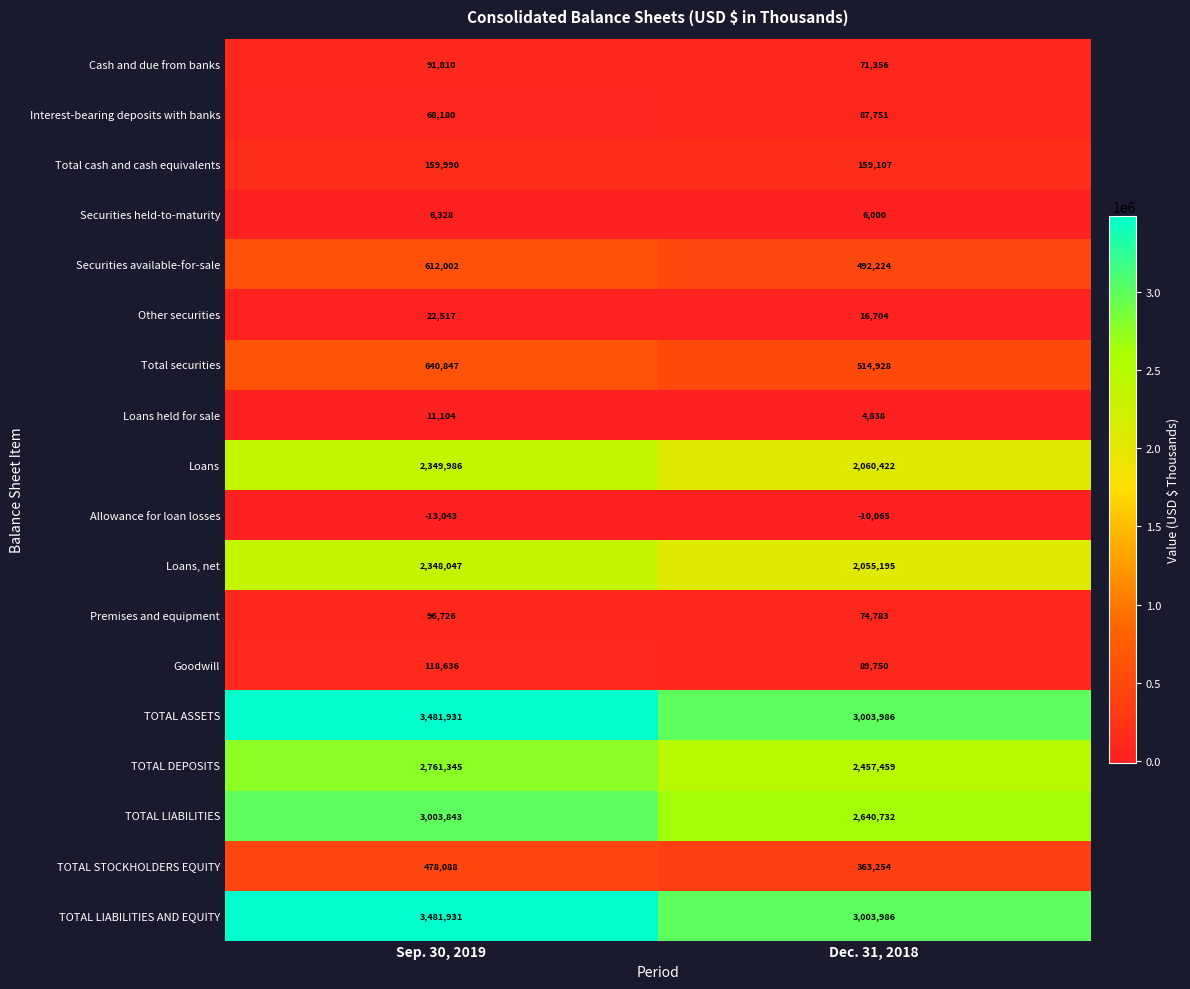

Which label corresponds to the largest value in the chart?

Sep. 30, 2019